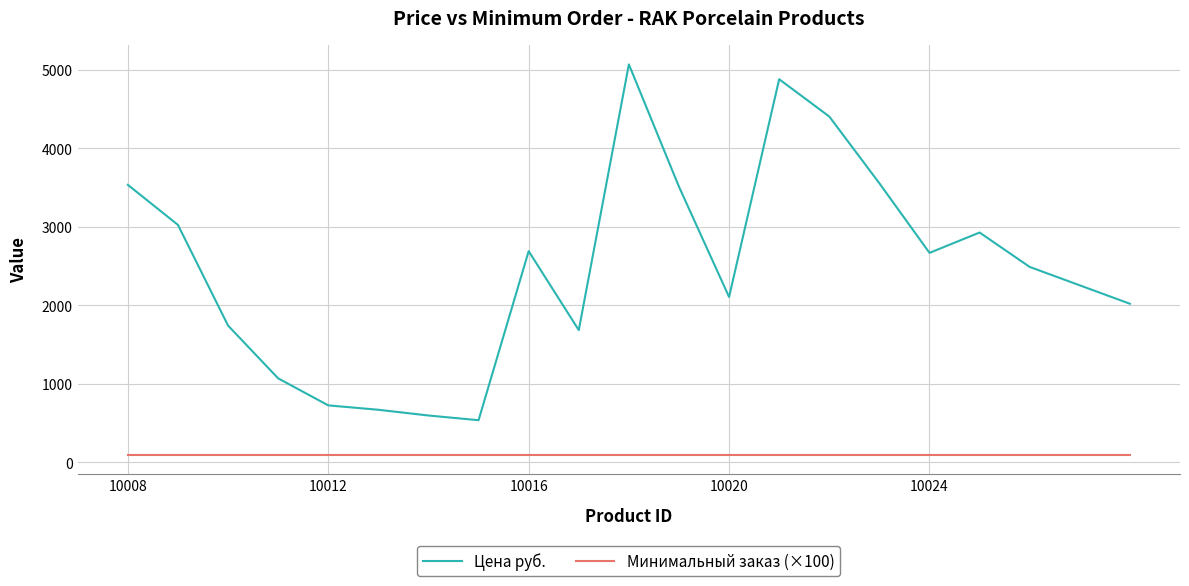

List the series in order of their peak value, lowest first.

Минимальный заказ (×100), Цена руб.